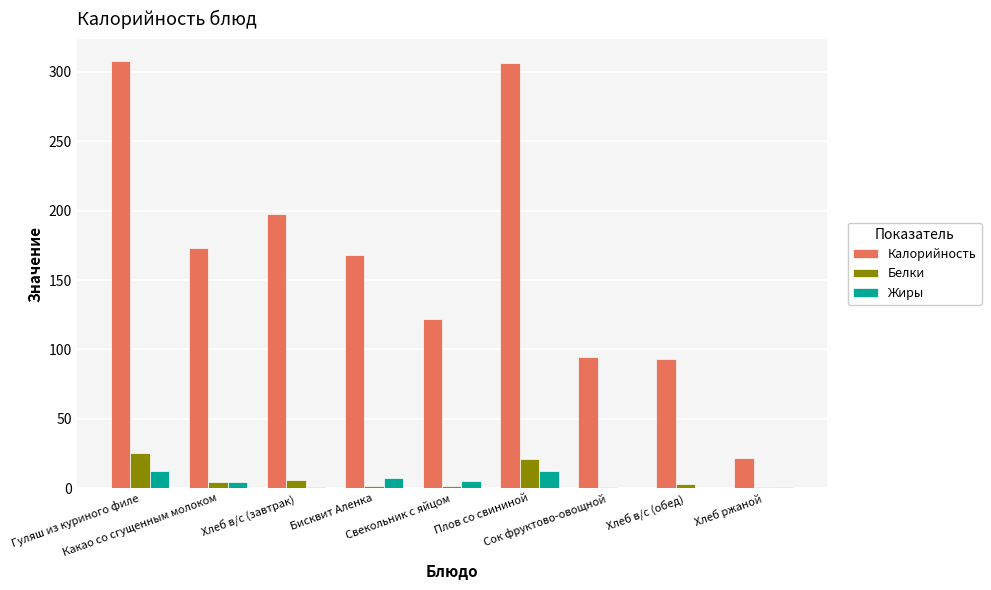

How many groups of bars are there?

9